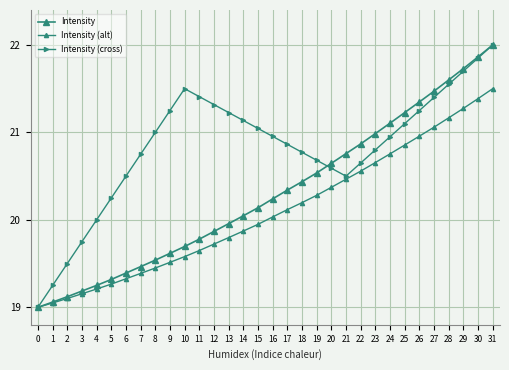

Is this an area chart (filled region under the line)?

No